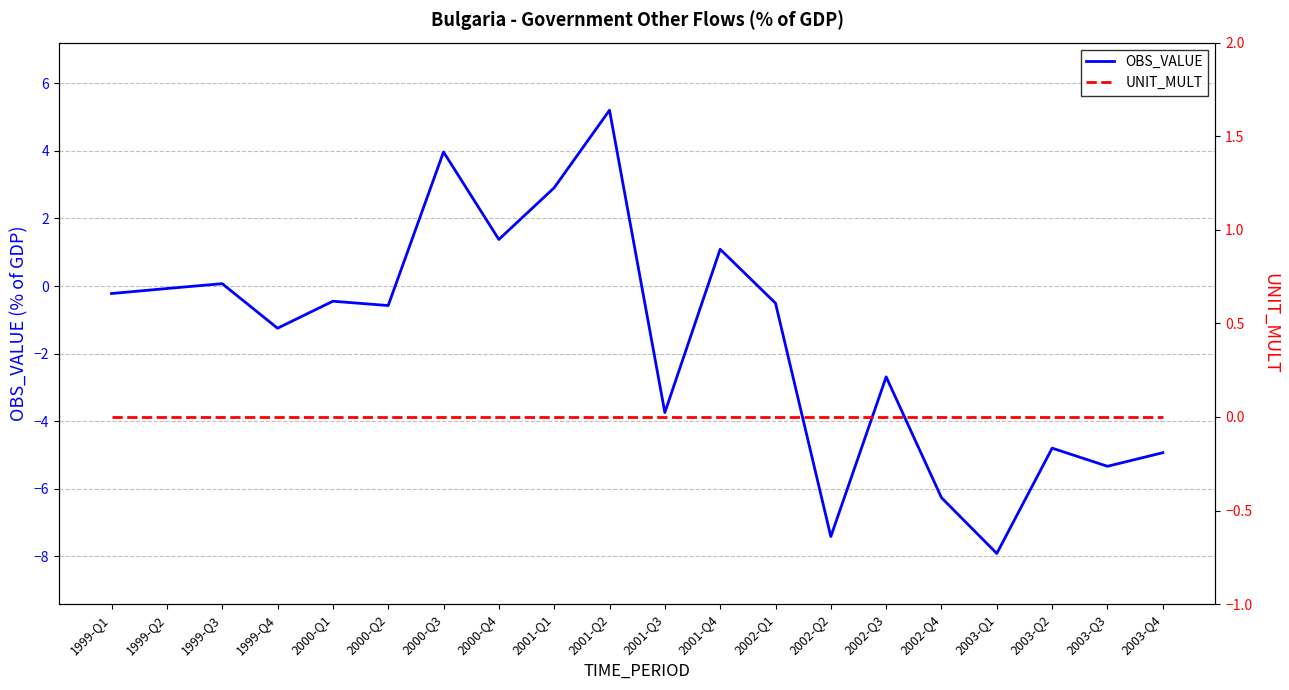

What is the greatest value displayed?

5.2